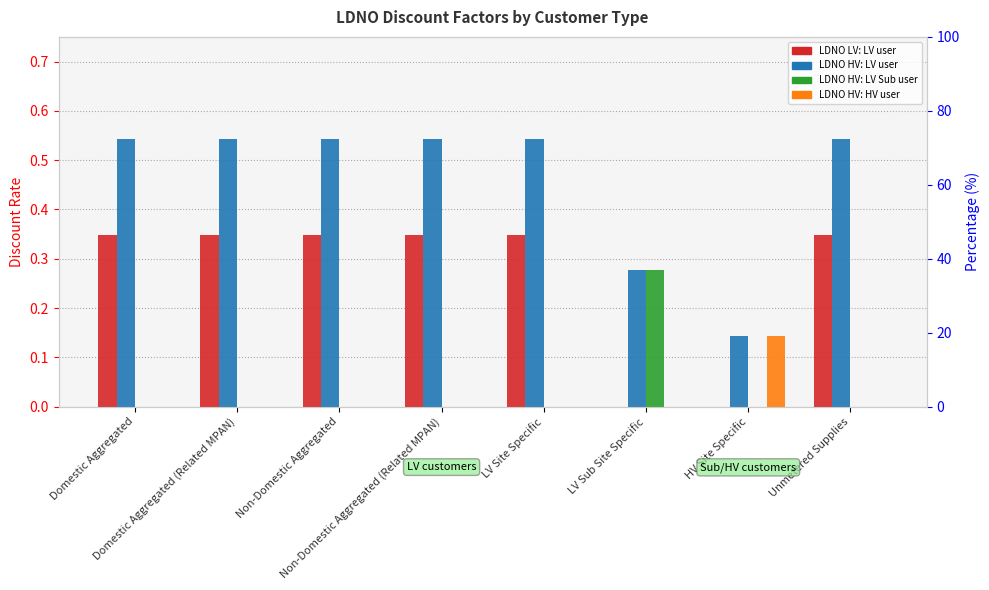

What are all the series names shown in the legend?

LDNO LV: LV user, LDNO HV: LV user, LDNO HV: LV Sub user, LDNO HV: HV user